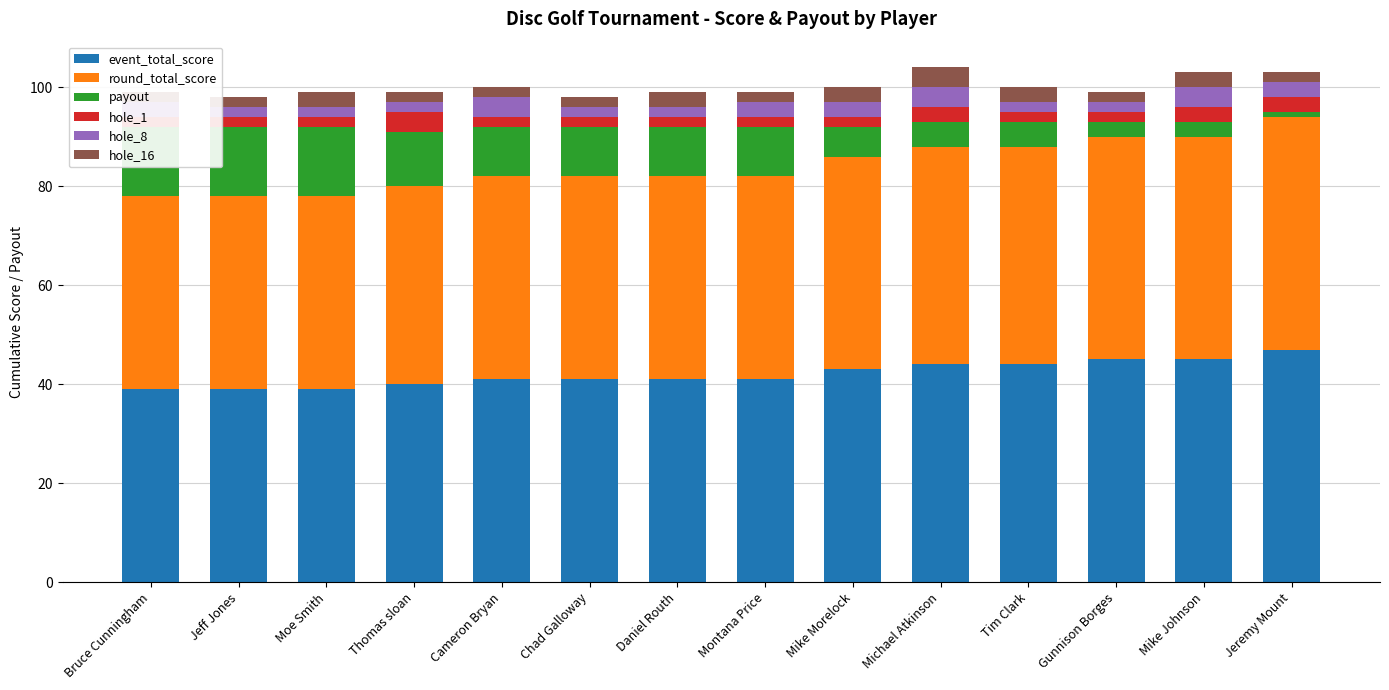

What is the difference between the hole_1 values at Jeremy Mount and Tim Clark?

1